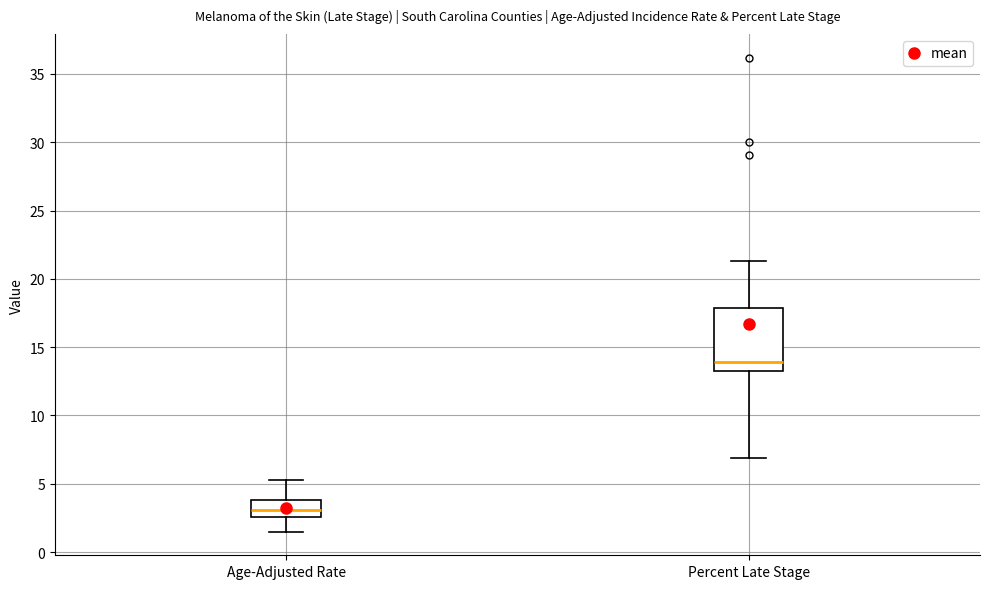

Reading left to right, transcribe this box plot: for each box, give where its median line is, the range the box spans, and where its two whiskers end, as read against the y-axis. The values are not printed on the chart, so give them approximately, as read against the axis.

Age-Adjusted Rate: median 3.0, box 2.5 to 4.0, whiskers 1.5 to 5.5
Percent Late Stage: median 14.0, box 13.5 to 18.0, whiskers 7.0 to 21.5